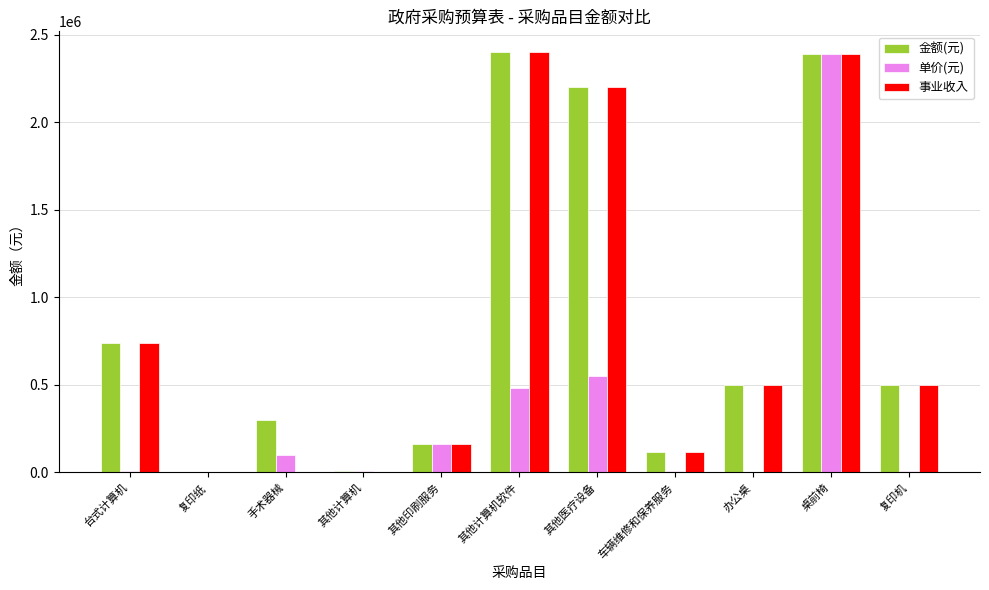

What value does the 金额(元) series have at 手术器械?

300000.0